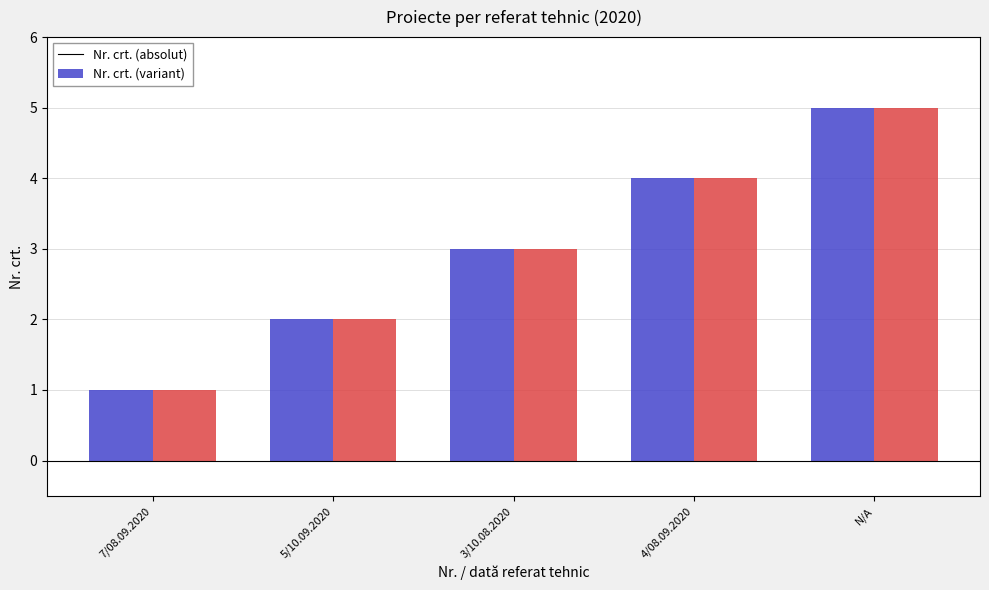

At which category is the sum across all series the highest?

N/A